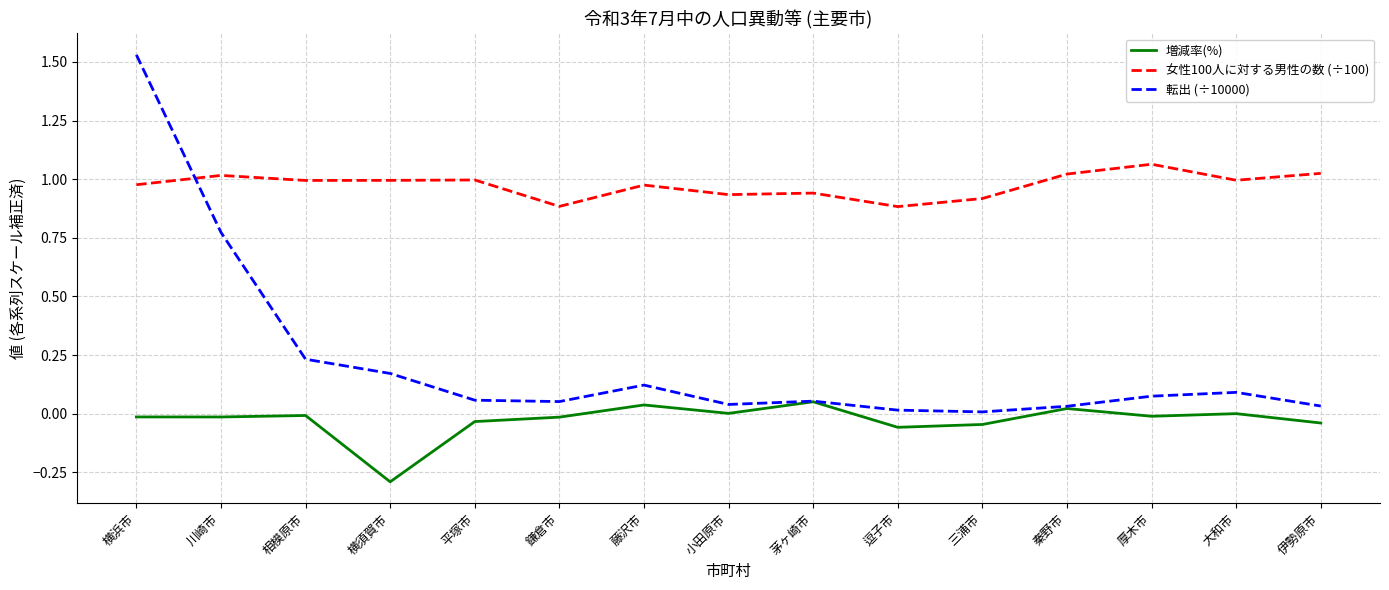

Between 横浜市 and 茅ヶ崎市, which series saw the biggest shift?

転出 (÷10000)